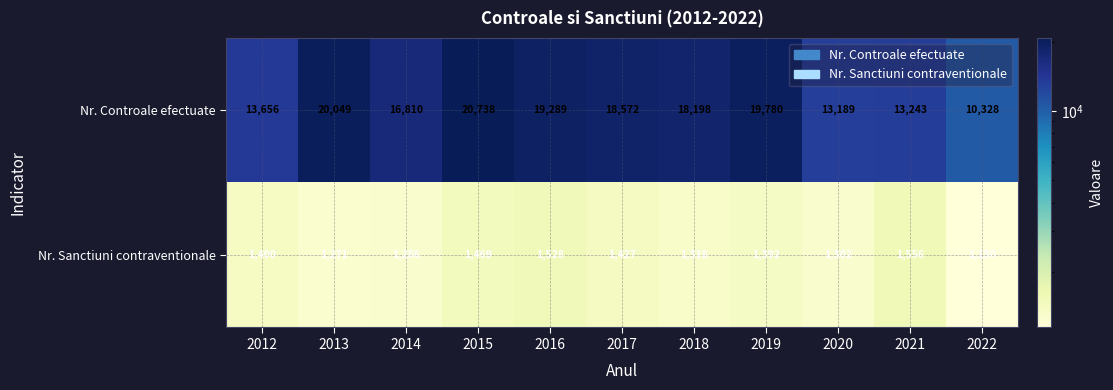

The Nr. Sanctiuni contraventionale series shows 610 at 2015. True or false?

False